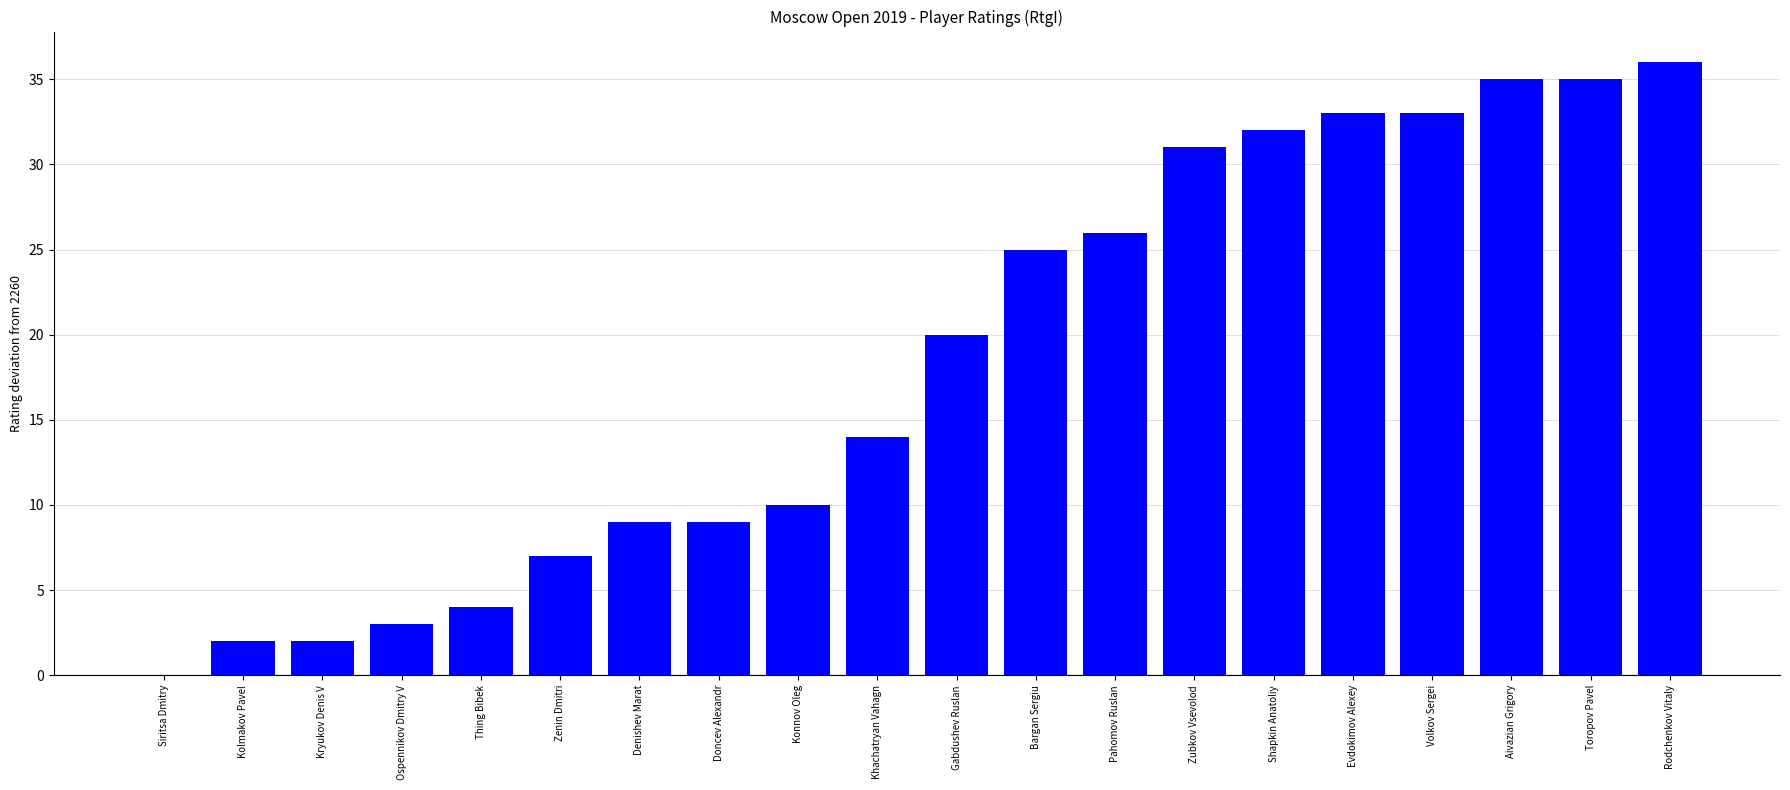

The value at Zubkov Vsevolod is 2291. True or false?

True